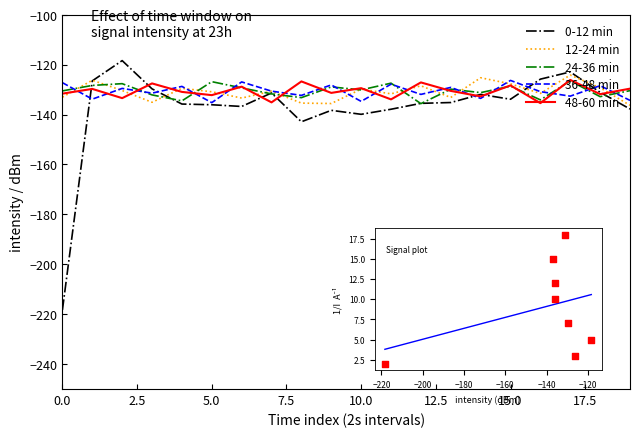

What is the greatest value displayed?

-118.4